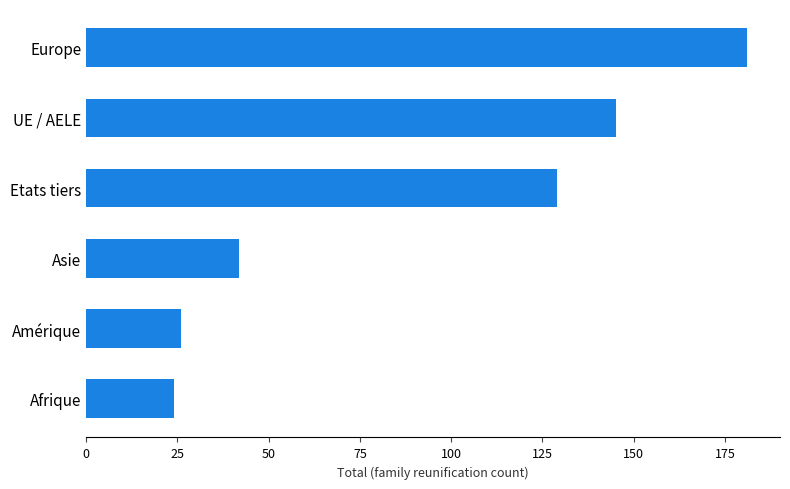

List the labels in order of value, smallest first.

Afrique, Amérique, Asie, Etats tiers, UE / AELE, Europe